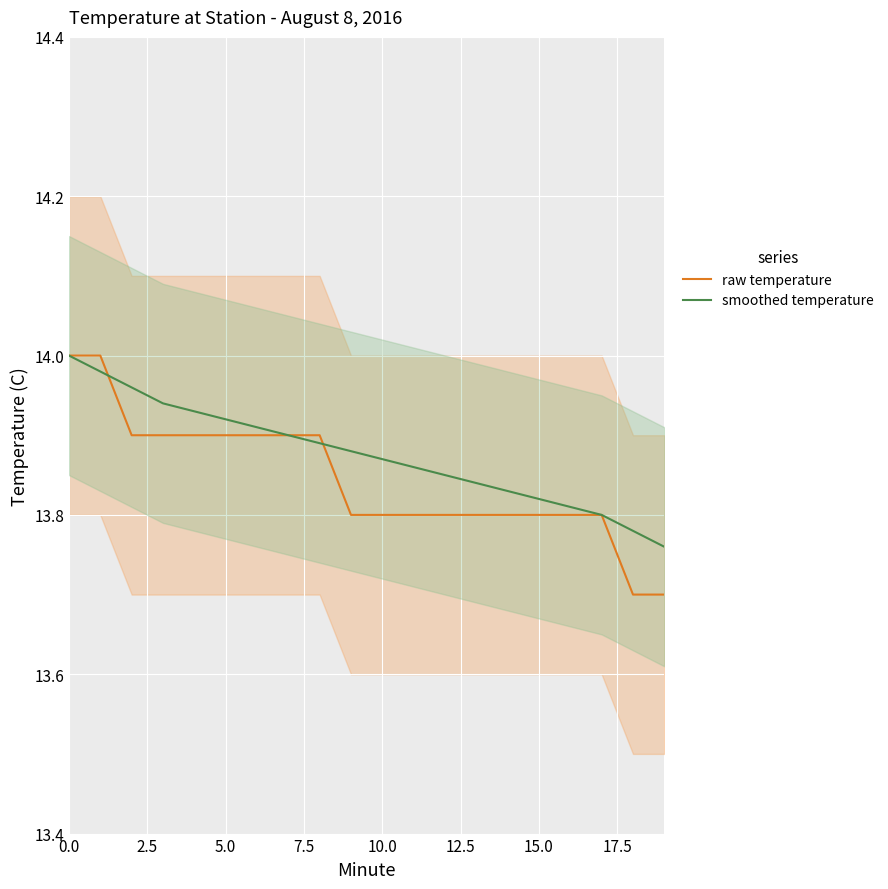

Rank the series by their maximum value, from highest to lowest.

raw temperature, smoothed temperature